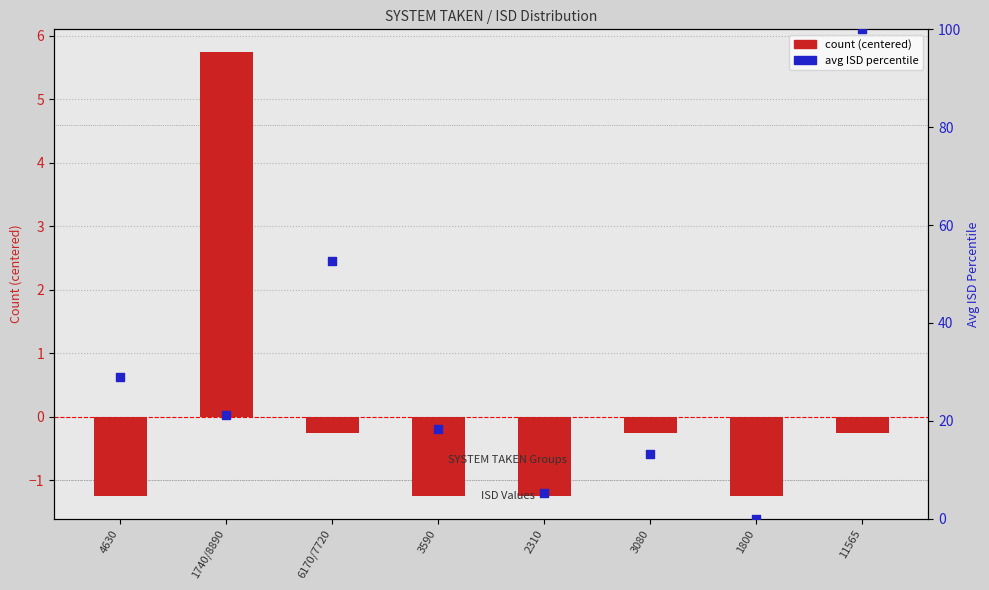

Which series contains the lowest Y value?

count (centered)